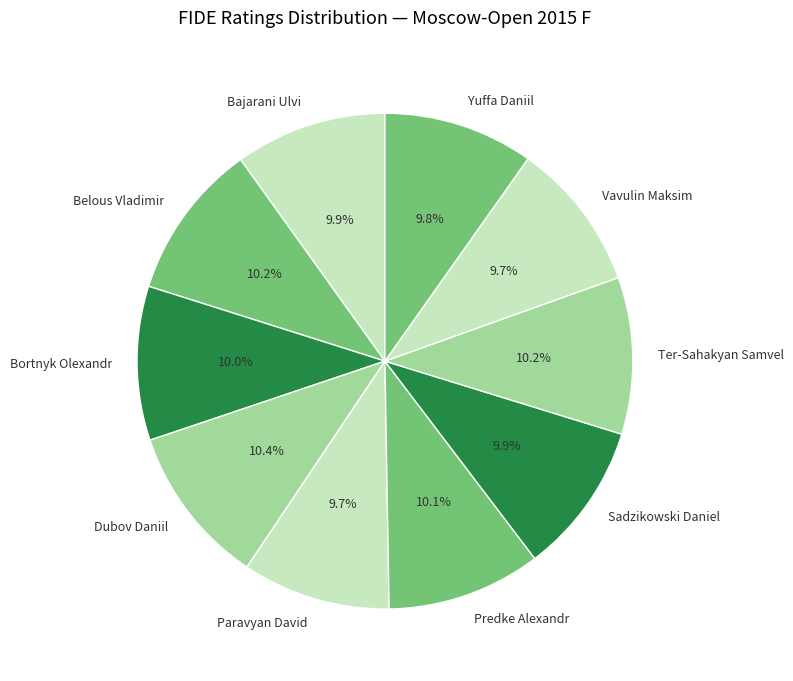

Does Bajarani Ulvi account for over 50% of the chart?

No